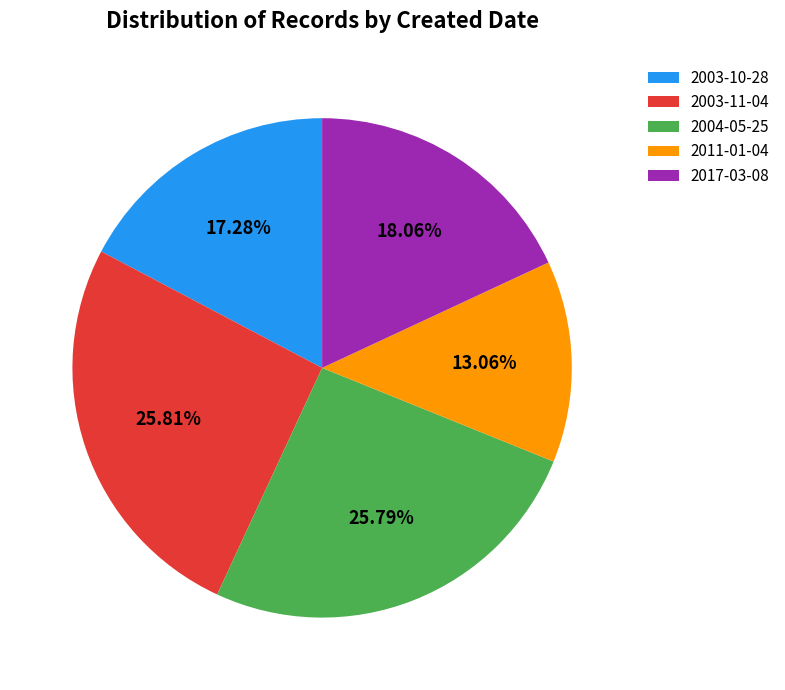

Does 2017-03-08 account for over 50% of the chart?

No